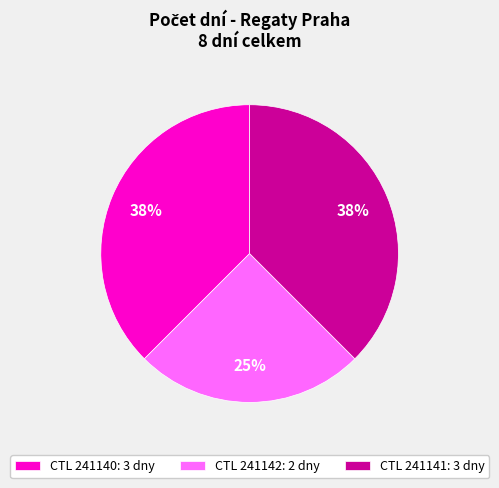

To the nearest percent, what is the average slice percentage?

33%